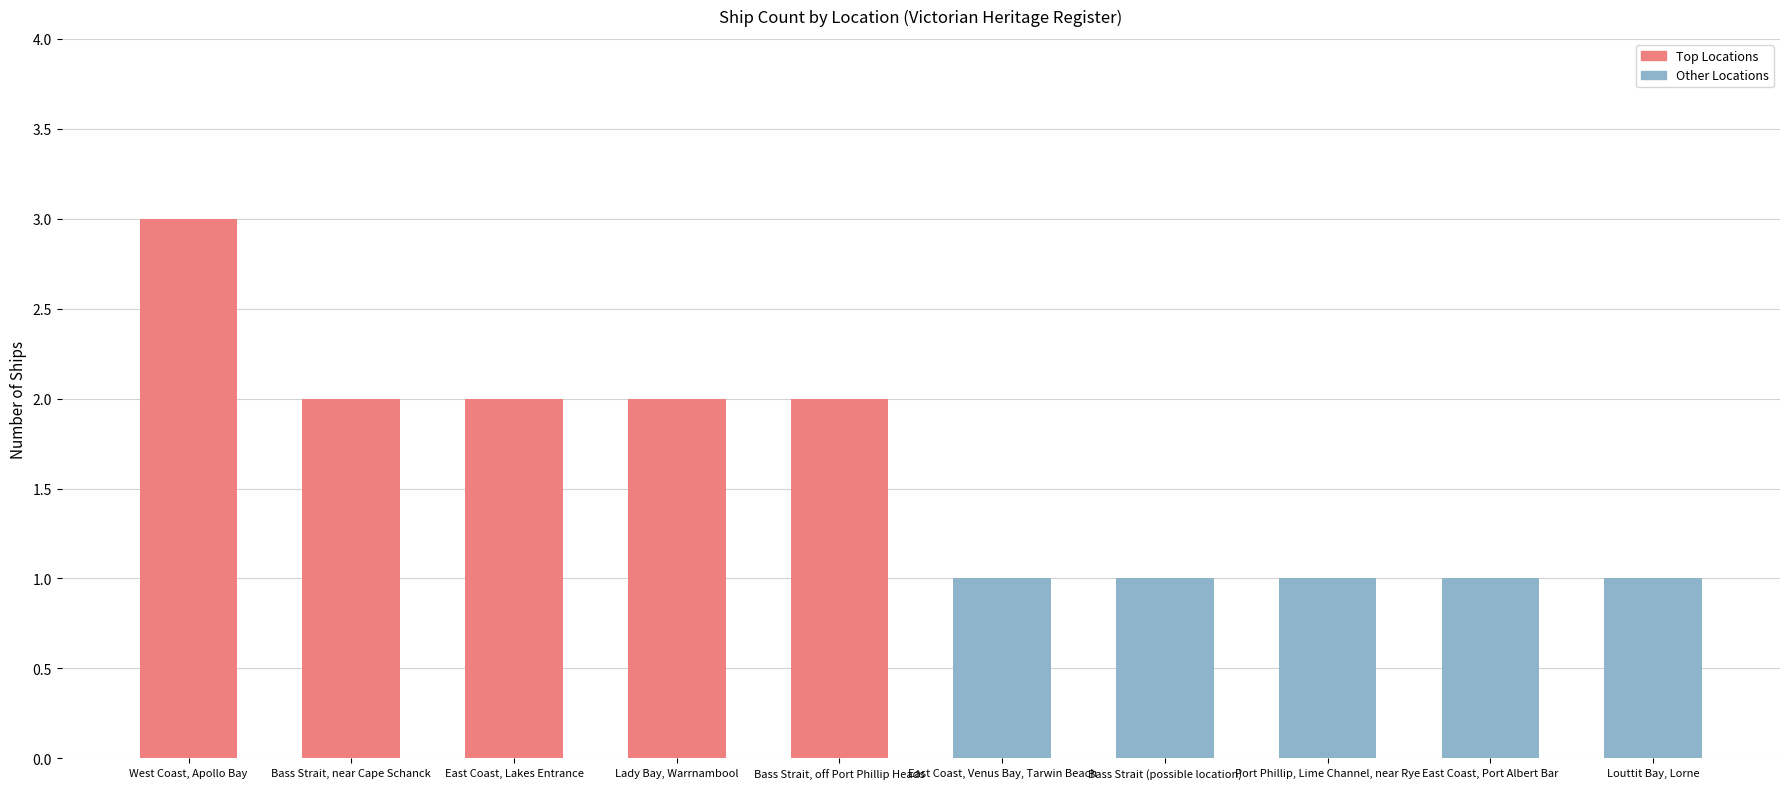

How many bars are there in total?

10